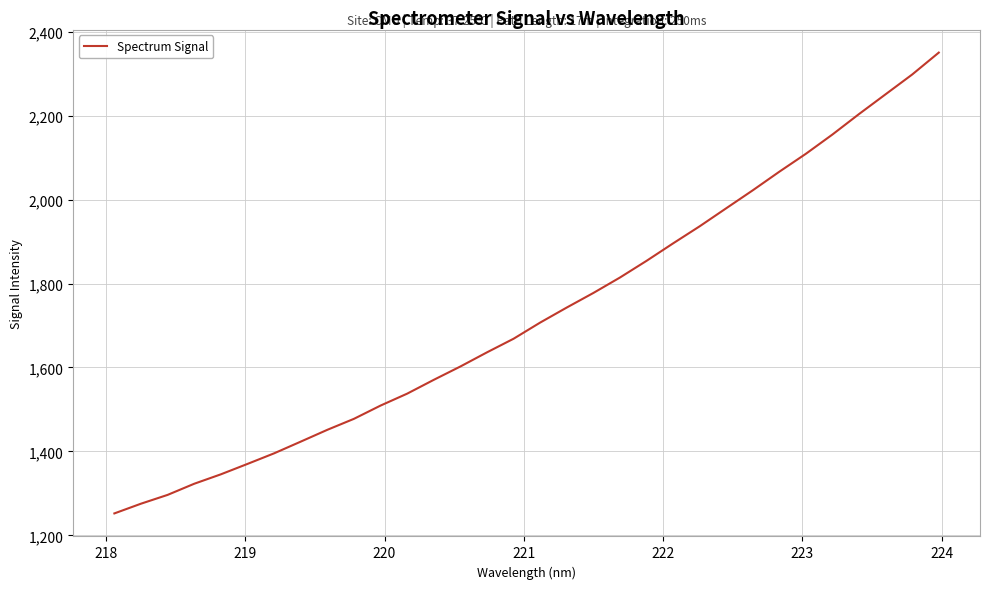

What is the difference between the maximum and minimum values?

1098.3